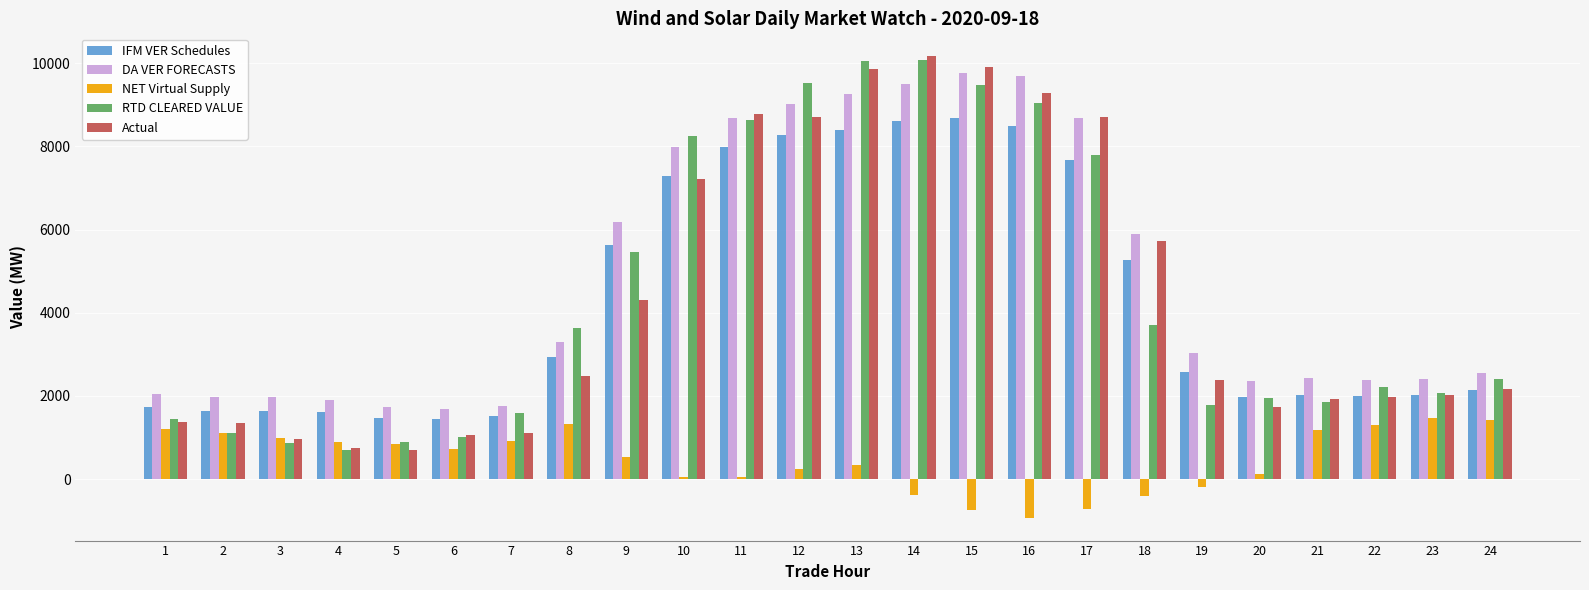

The value of RTD CLEARED VALUE at 13 is 17998.0. True or false?

False